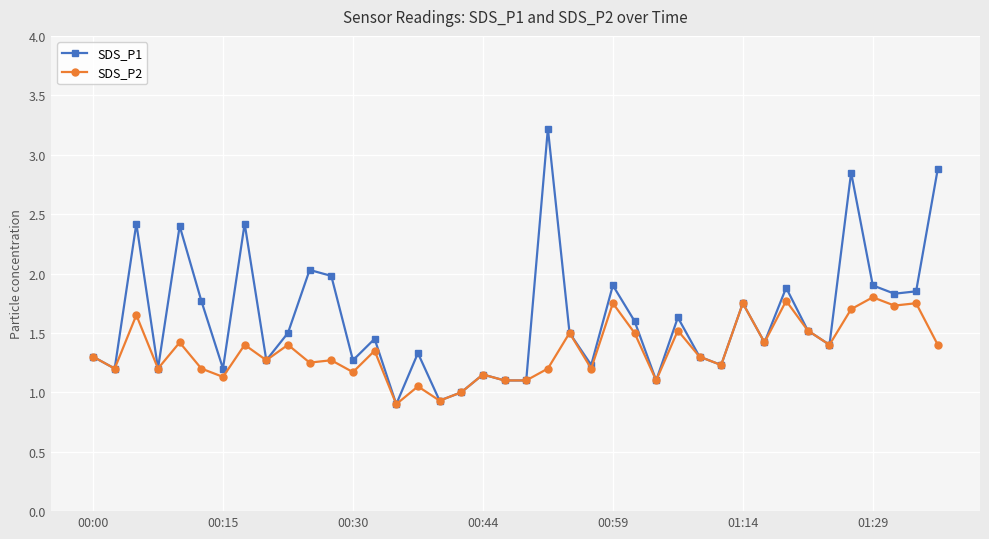

What is the difference between the second highest and minimum values in the SDS_P2 series?

0.9